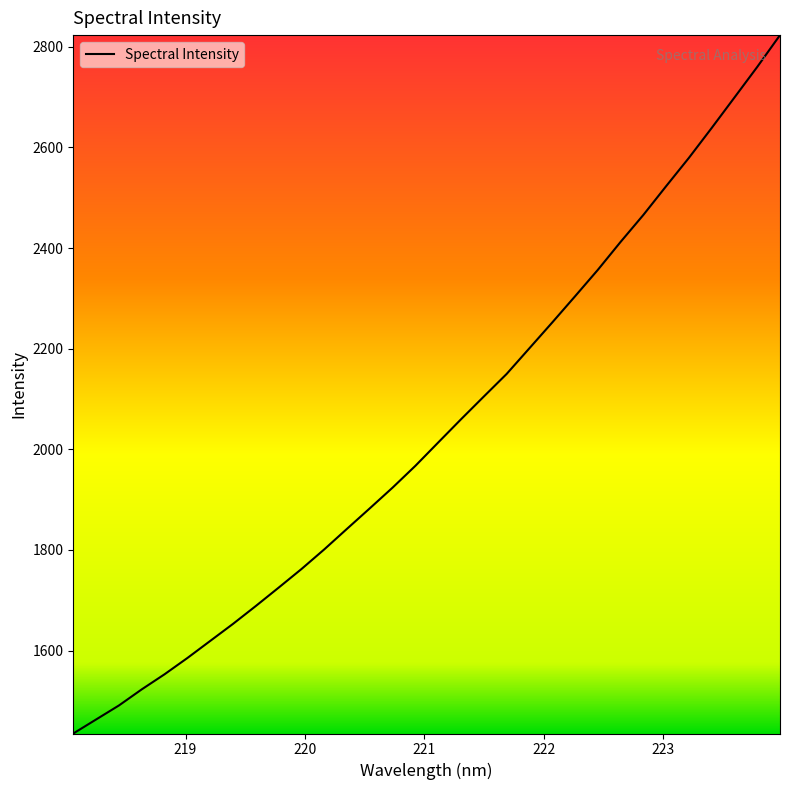

What is the difference between the maximum and minimum values?

1388.2